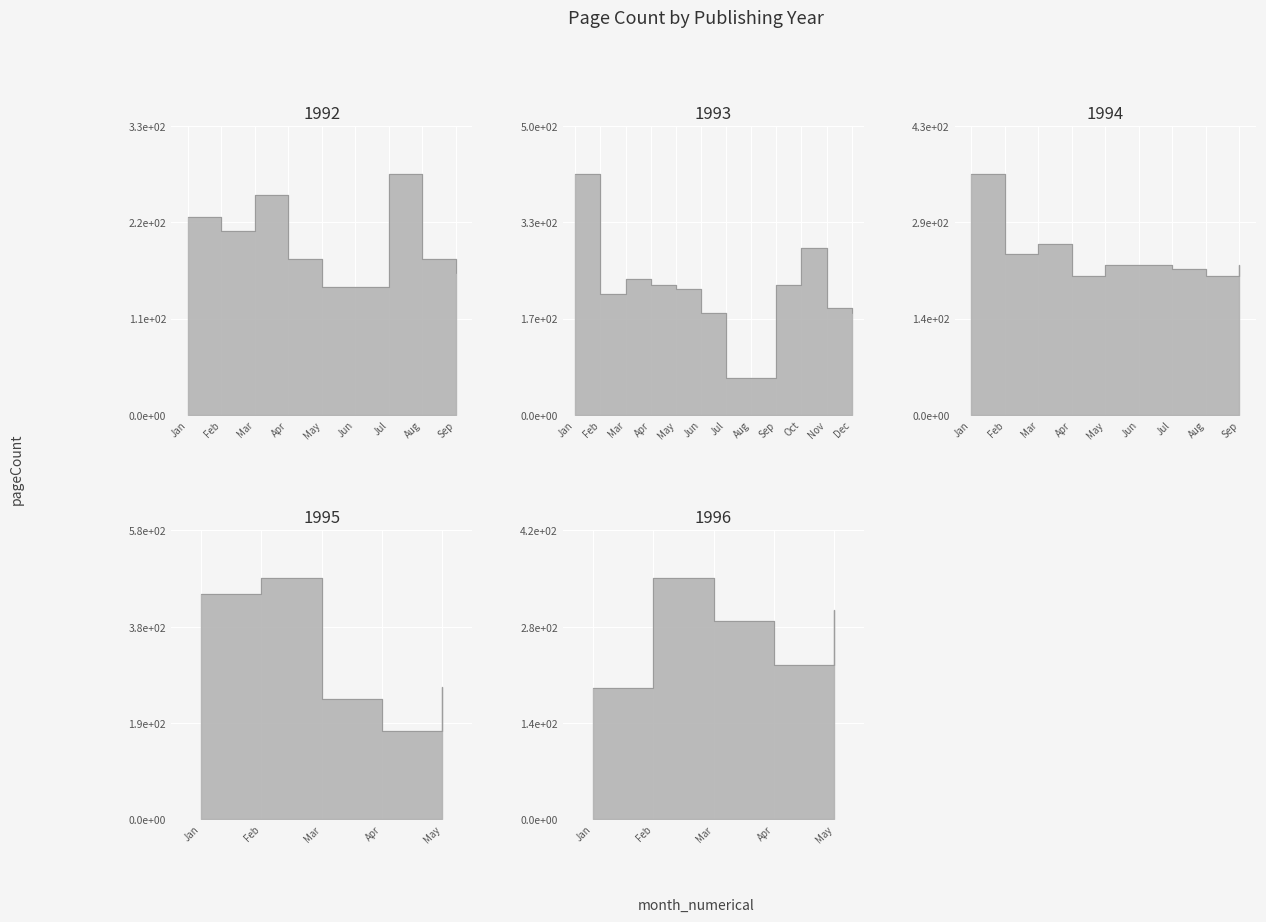

How many distinct data groups are displayed?

1